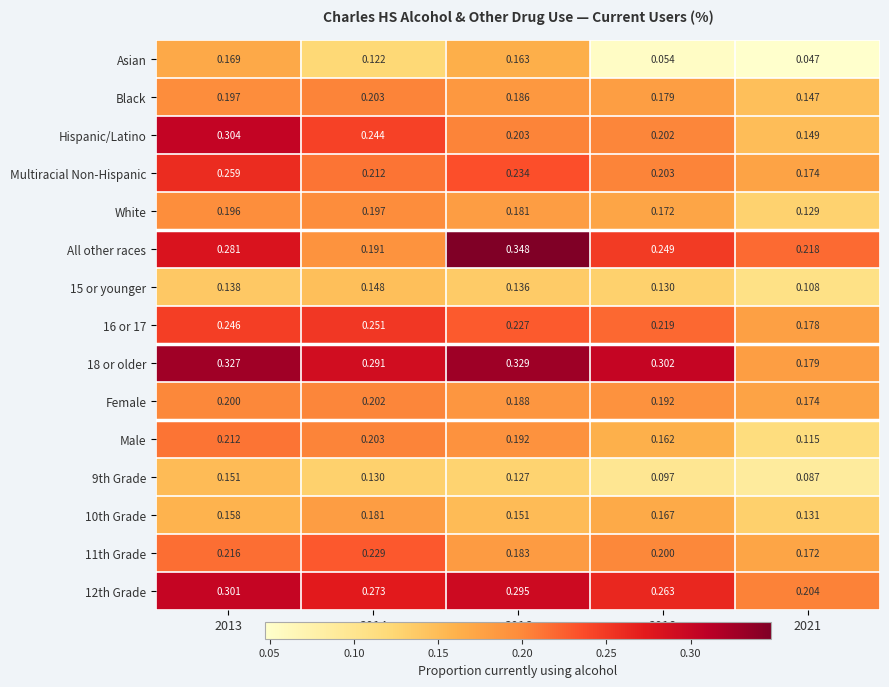

Between 2014 and 2016, which series saw the biggest shift?

All other races